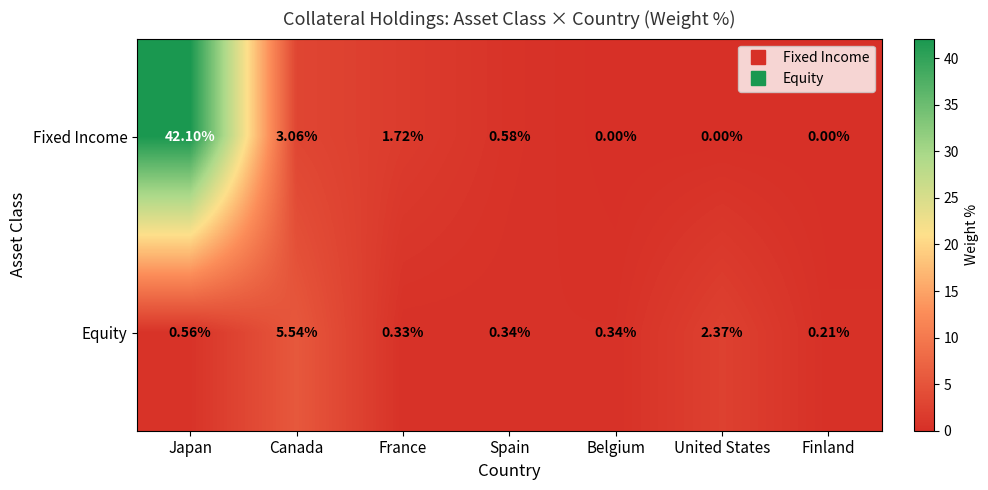

Rank the series at United States from highest to lowest value.

Equity, Fixed Income